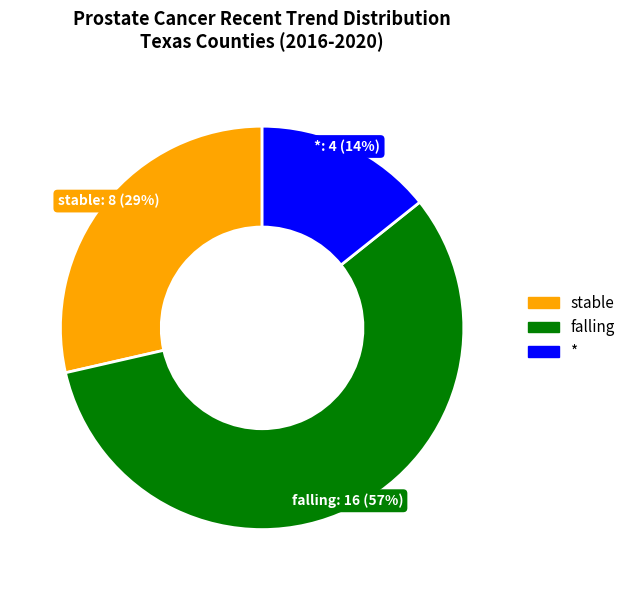

To the nearest percent, what is the difference between the largest and smallest slice percentages?

43%